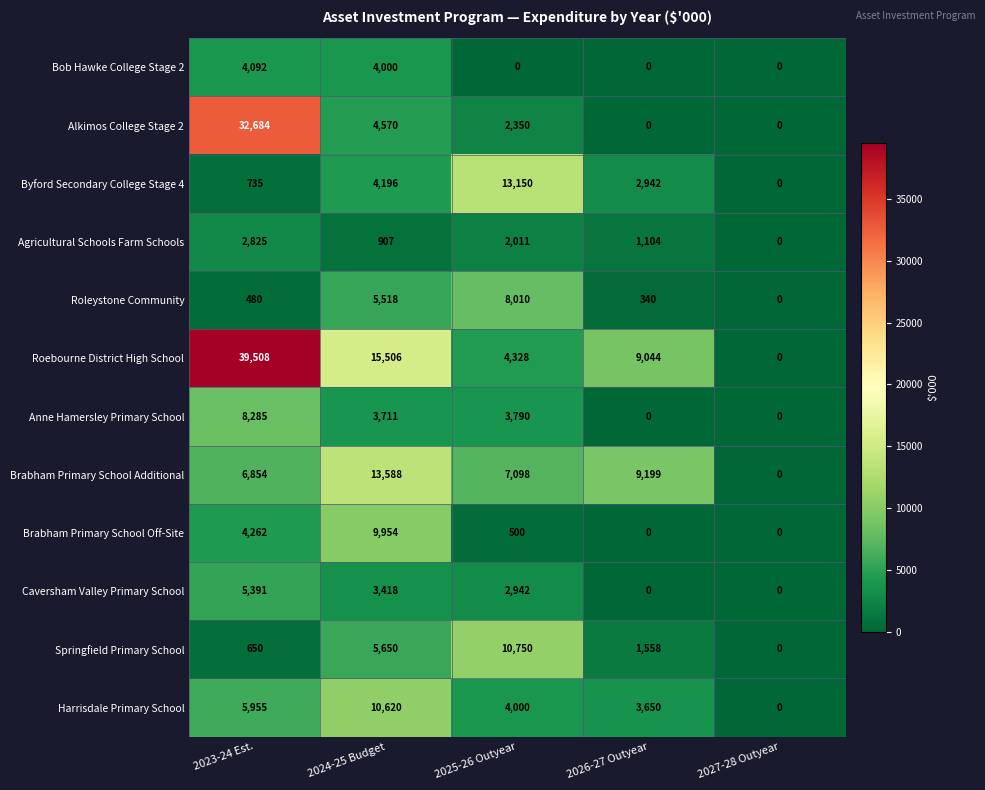

Rank the categories by Agricultural Schools Farm Schools value from highest to lowest.

2023-24 Est., 2025-26 Outyear, 2026-27 Outyear, 2024-25 Budget, 2027-28 Outyear